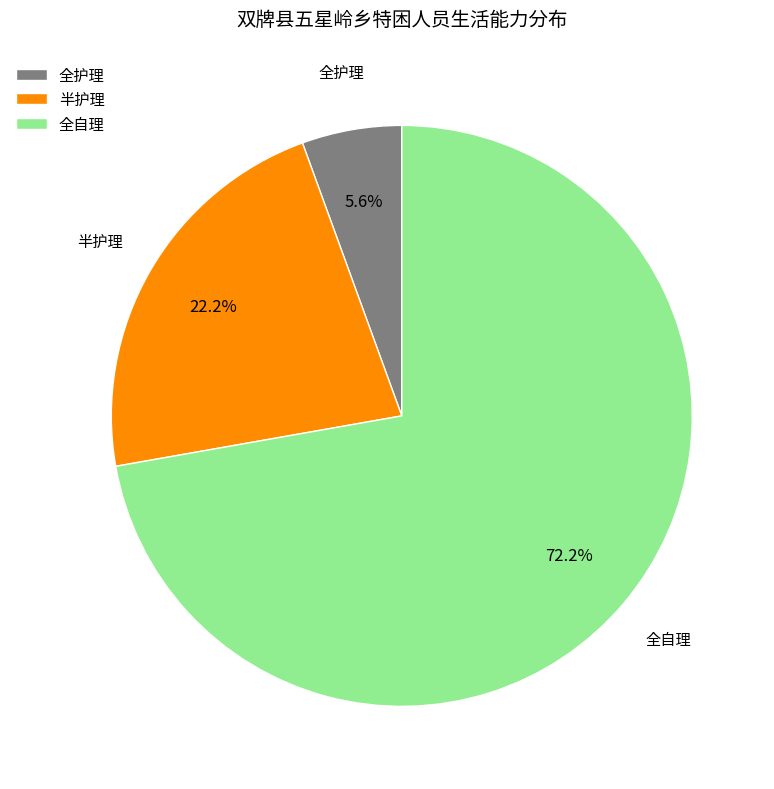

Rank the categories by value from lowest to highest.

全护理, 半护理, 全自理